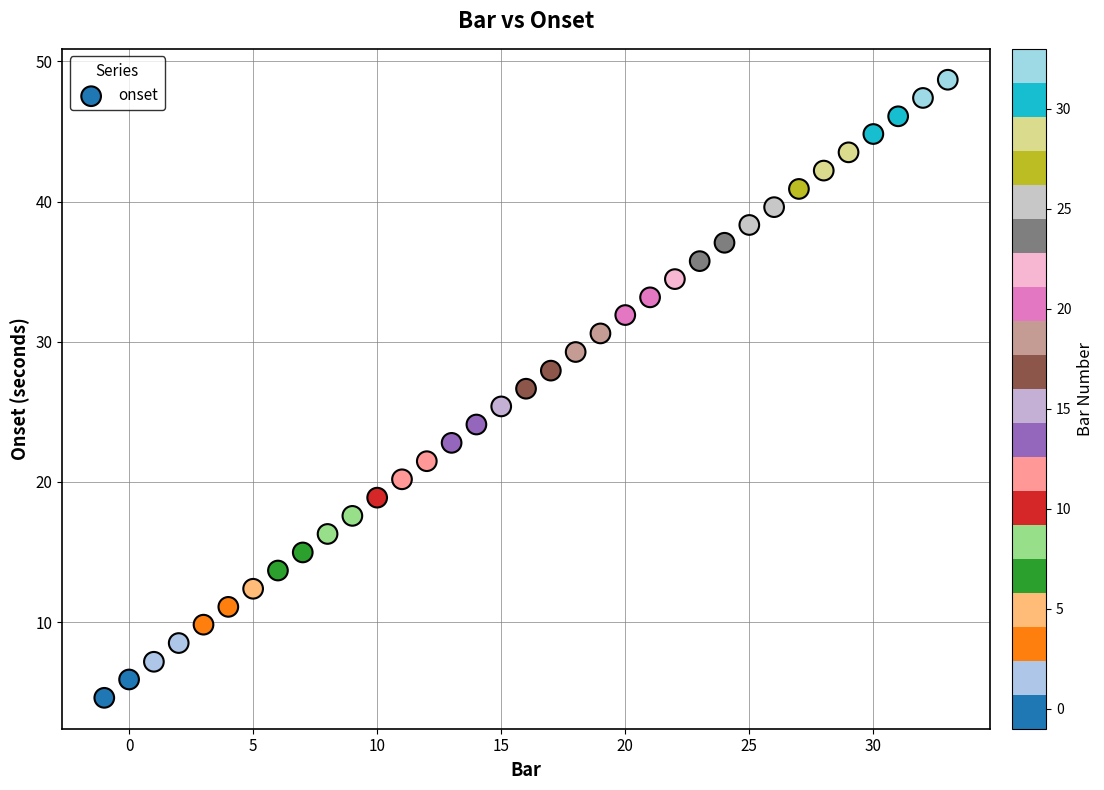

What is the range of Y values (max minus min)?

44.1